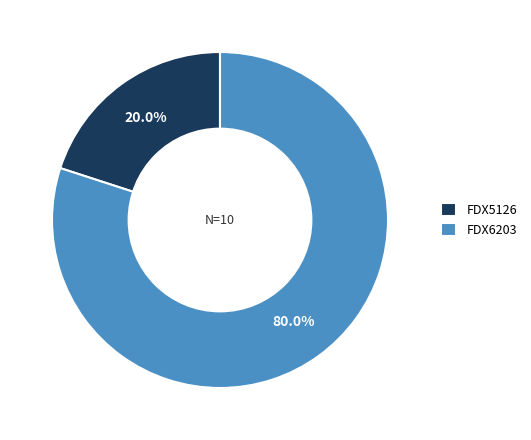

Rank the categories by value from highest to lowest.

FDX6203, FDX5126